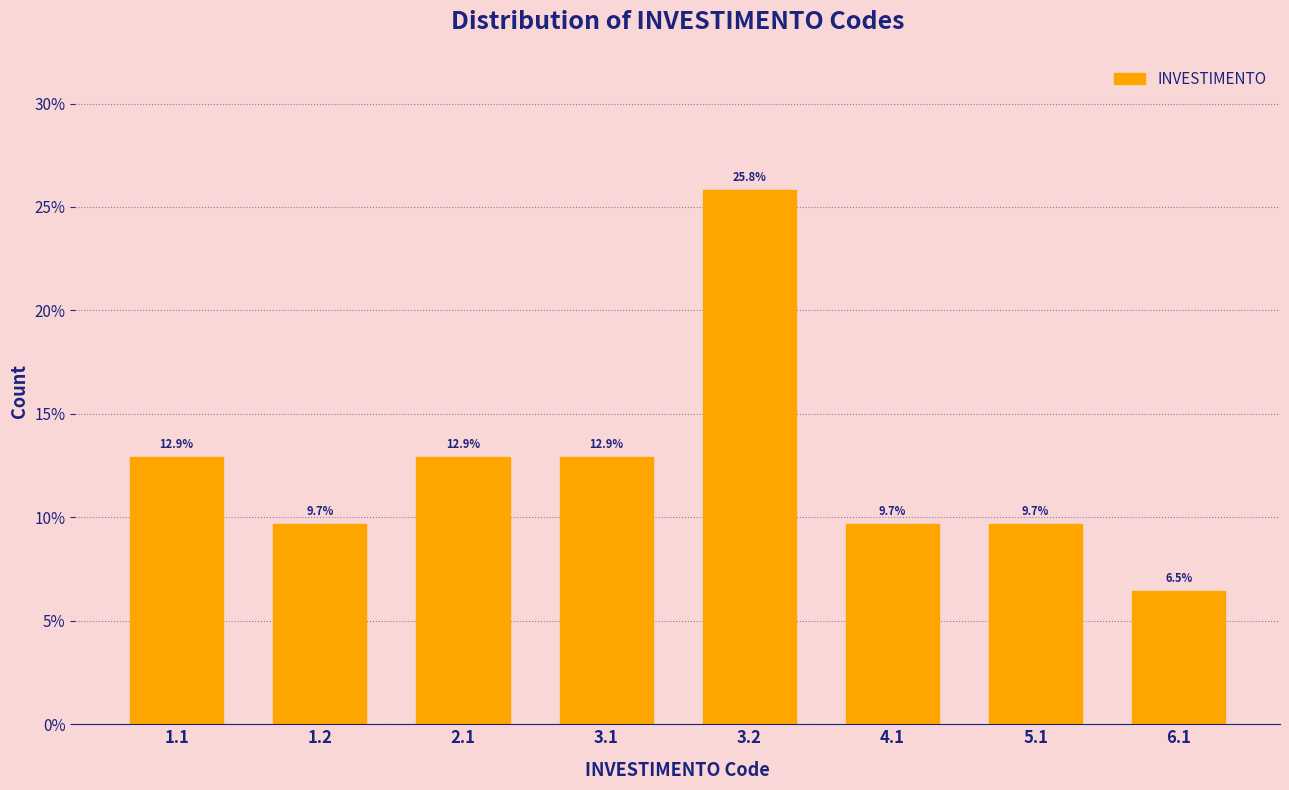

Reading left to right, list all the values displayed in this chart.

1.1=12.9	1.2=9.7	2.1=12.9	3.1=12.9	3.2=25.8	4.1=9.7	5.1=9.7	6.1=6.5